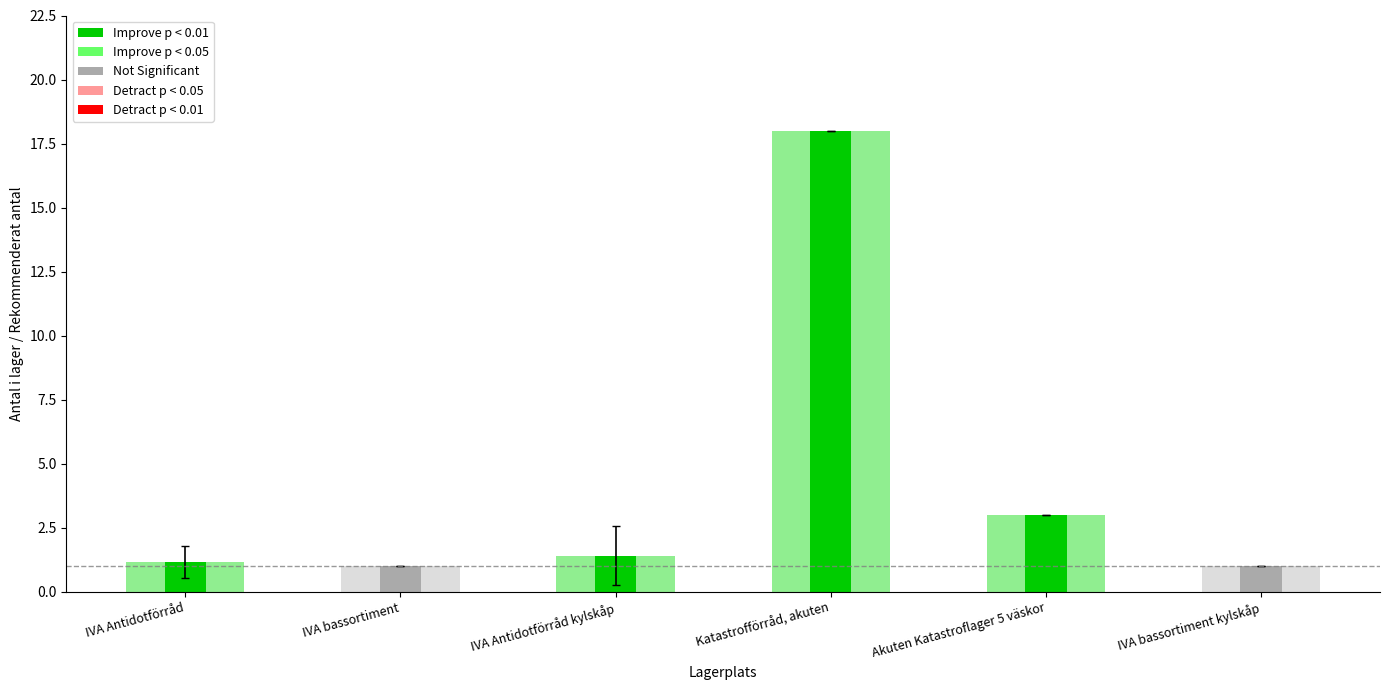

How many groups of bars are there?

6